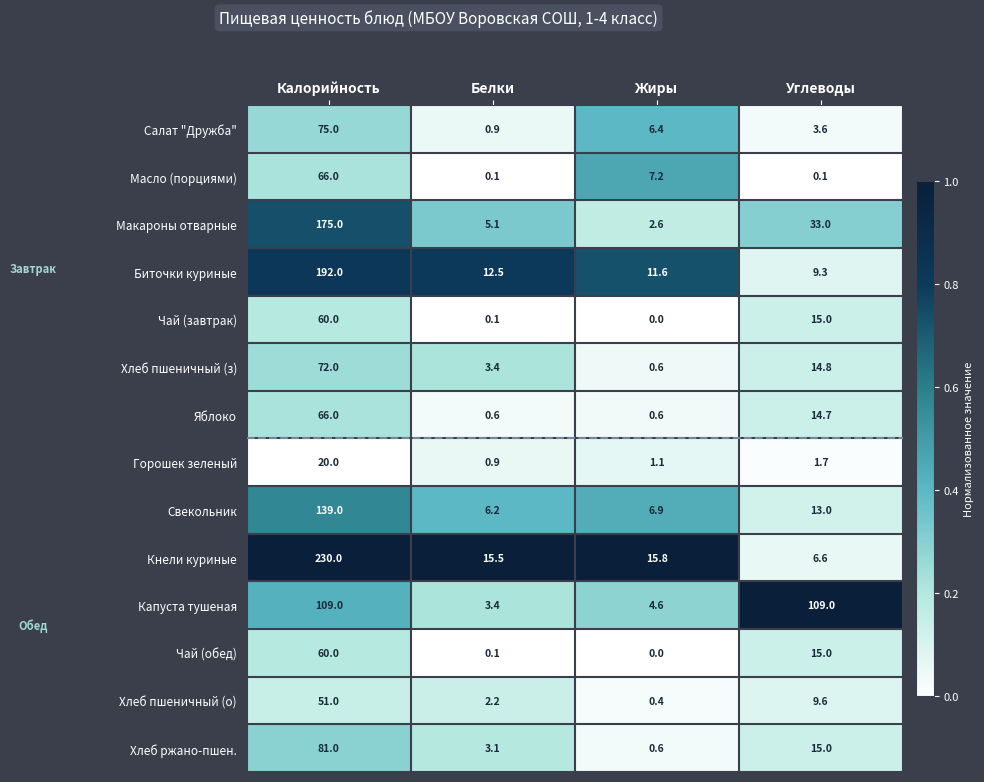

At which label does Биточки куриные reach its peak?

Калорийность